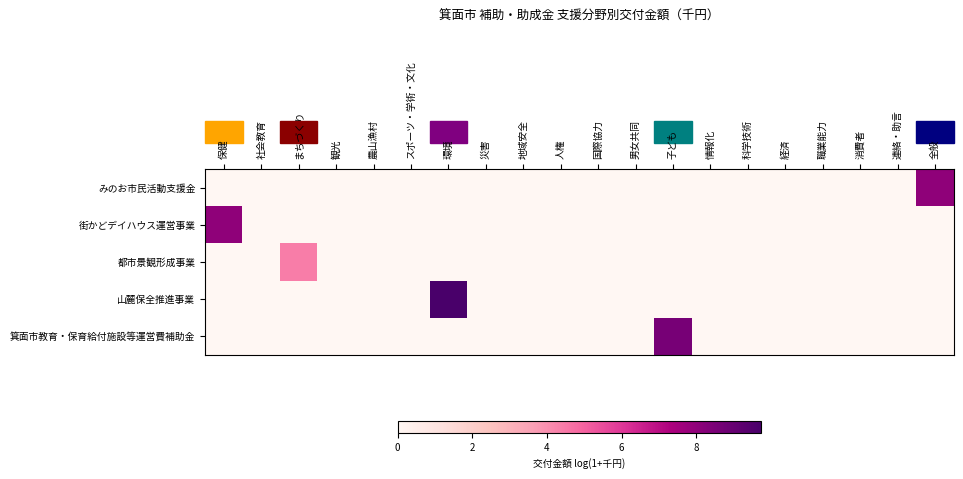

At 科学技術, list the series in order from largest to smallest.

みのお市民活動支援金, 街かどデイハウス運営事業, 都市景観形成事業, 山麓保全推進事業, 箕面市教育・保育給付施設等運営費補助金